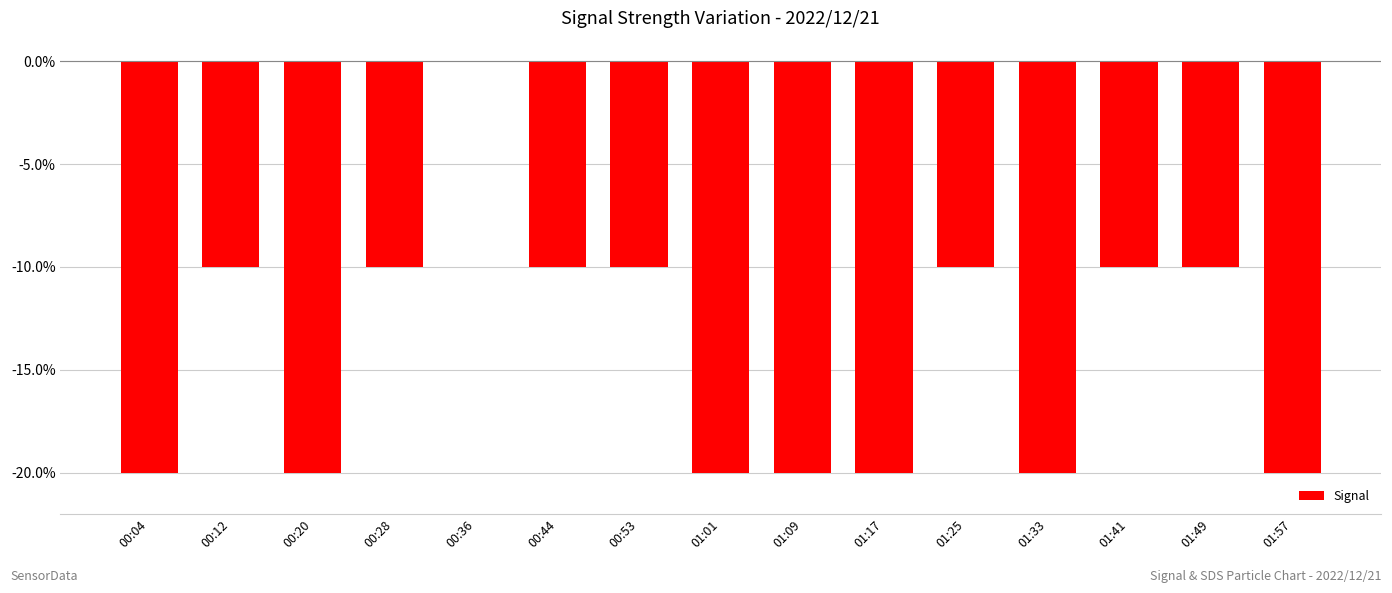

Reading right to left, extract all data points from this chart.

-20	-10	-10	-20	-10	-20	-20	-20	-10	-10	0	-10	-20	-10	-20